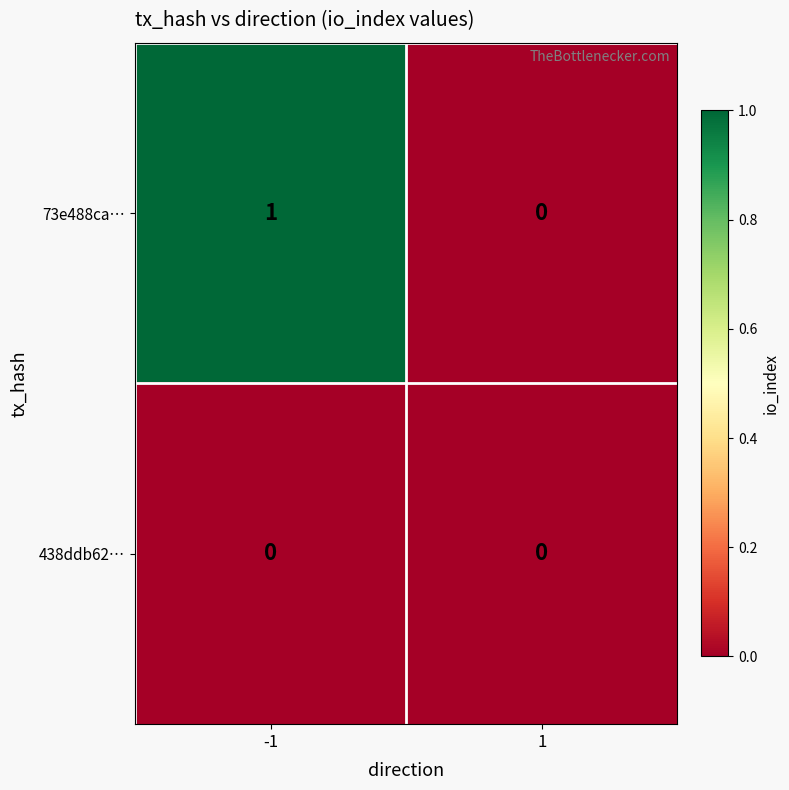

Rank the series by their average value, from lowest to highest.

438ddb62…, 73e488ca…